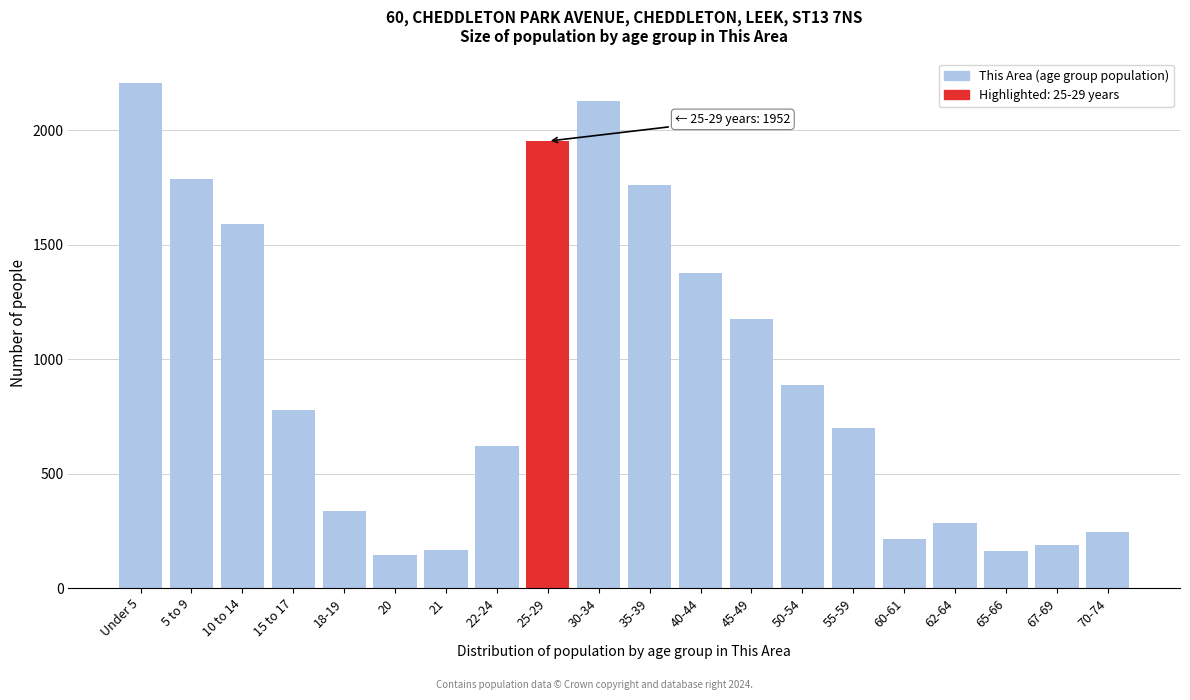

Between 67-69 and 70-74, which is larger?

70-74